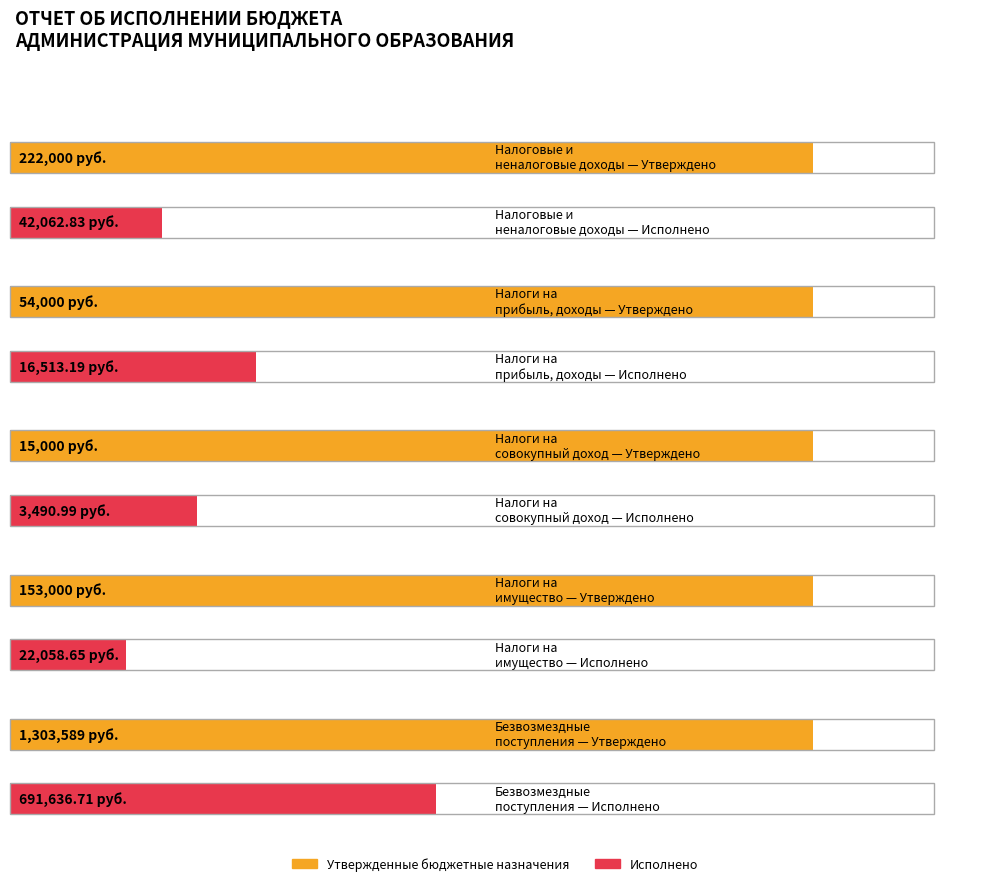

List the series in order of their peak value, highest first.

Утвержденные бюджетные назначения, Исполнено